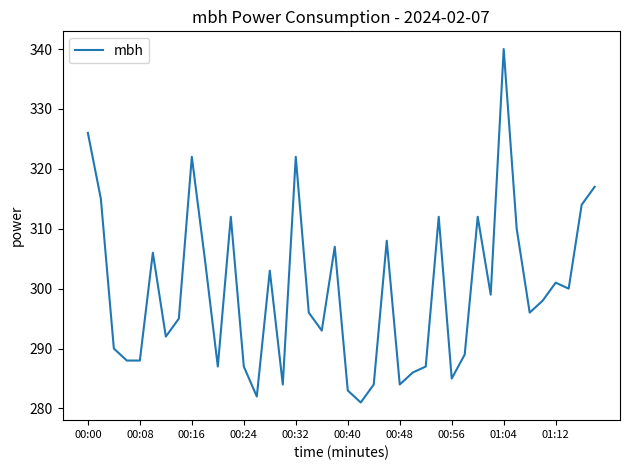

What is the difference between the maximum and minimum values?

59